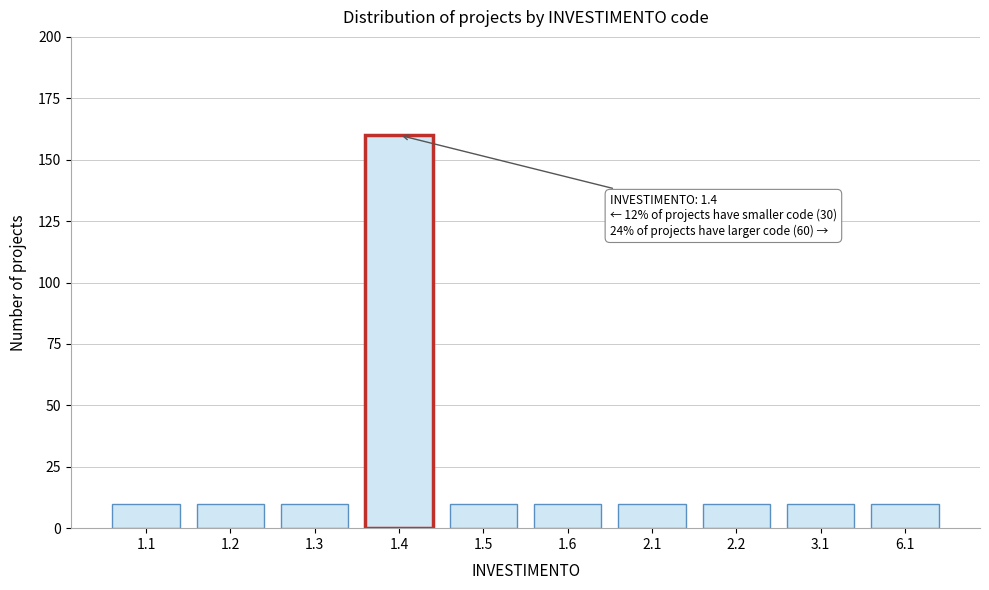

Reading left to right, transcribe all the data shown in this chart.

1.1=10	1.2=10	1.3=10	1.4=160	1.5=10	1.6=10	2.1=10	2.2=10	3.1=10	6.1=10